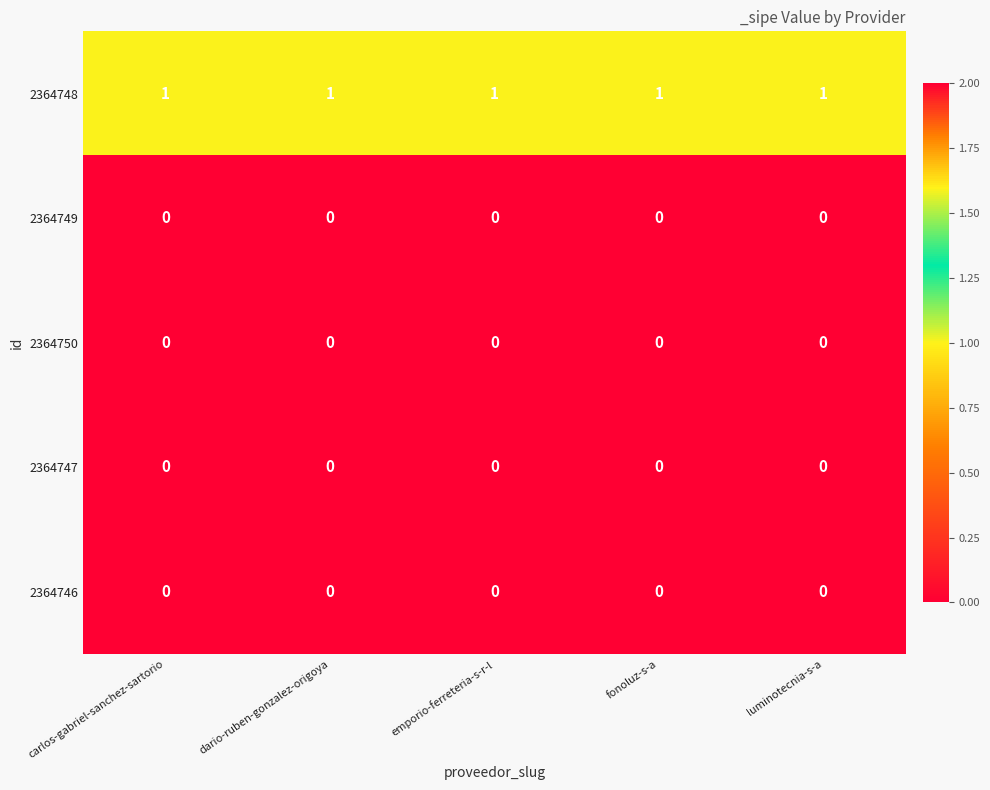

The 2364748 series shows 1 at carlos-gabriel-sanchez-sartorio. True or false?

True